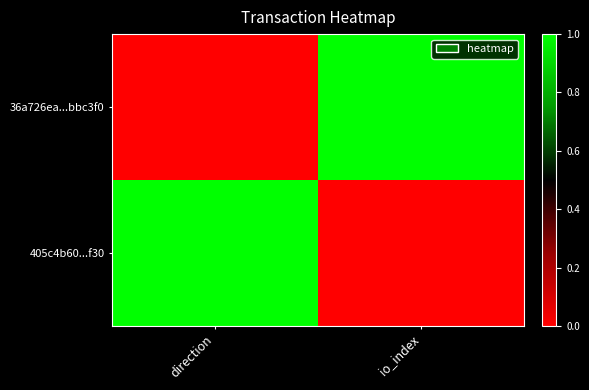

Reading left to right, what are all the values shown in this chart?

36a726ea...bbc3f0: direction=0	io_index=1
405c4b60...f30: direction=1	io_index=0